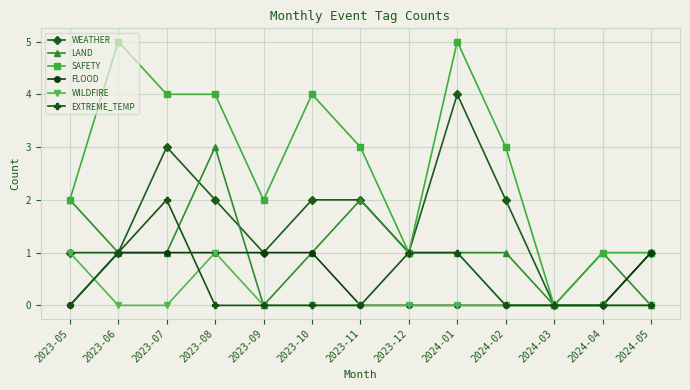

Reading right to left, what are all the values shown in this chart?

WEATHER: 2024-05=1	2024-04=0	2024-03=0	2024-02=2	2024-01=4	2023-12=1	2023-11=2	2023-10=2	2023-09=1	2023-08=2	2023-07=3	2023-06=1	2023-05=1
LAND: 2024-05=0	2024-04=1	2024-03=0	2024-02=1	2024-01=1	2023-12=1	2023-11=2	2023-10=1	2023-09=0	2023-08=3	2023-07=1	2023-06=1	2023-05=2
SAFETY: 2024-05=1	2024-04=1	2024-03=0	2024-02=3	2024-01=5	2023-12=1	2023-11=3	2023-10=4	2023-09=2	2023-08=4	2023-07=4	2023-06=5	2023-05=2
FLOOD: 2024-05=1	2024-04=0	2024-03=0	2024-02=0	2024-01=0	2023-12=0	2023-11=0	2023-10=1	2023-09=1	2023-08=1	2023-07=1	2023-06=1	2023-05=0
WILDFIRE: 2024-05=0	2024-04=0	2024-03=0	2024-02=0	2024-01=0	2023-12=0	2023-11=0	2023-10=0	2023-09=0	2023-08=1	2023-07=0	2023-06=0	2023-05=1
EXTREME_TEMP: 2024-05=0	2024-04=0	2024-03=0	2024-02=0	2024-01=1	2023-12=1	2023-11=0	2023-10=0	2023-09=0	2023-08=0	2023-07=2	2023-06=1	2023-05=0